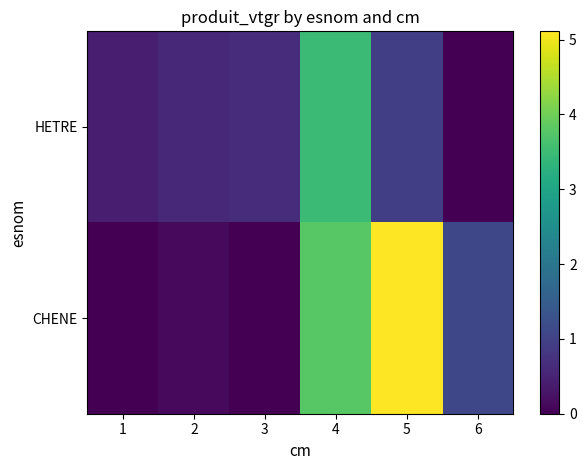

List the series in order of their peak value, lowest first.

HETRE, CHENE